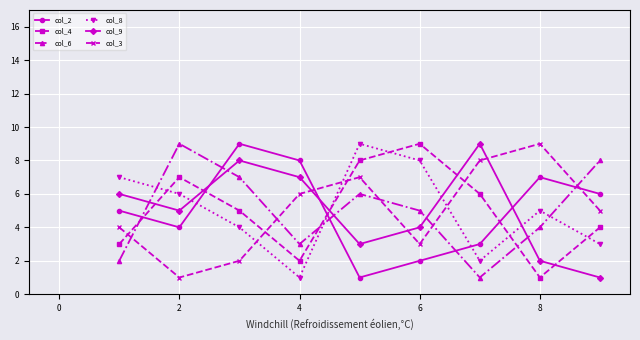

What are all the series names shown in the legend?

col_2, col_4, col_6, col_8, col_9, col_3